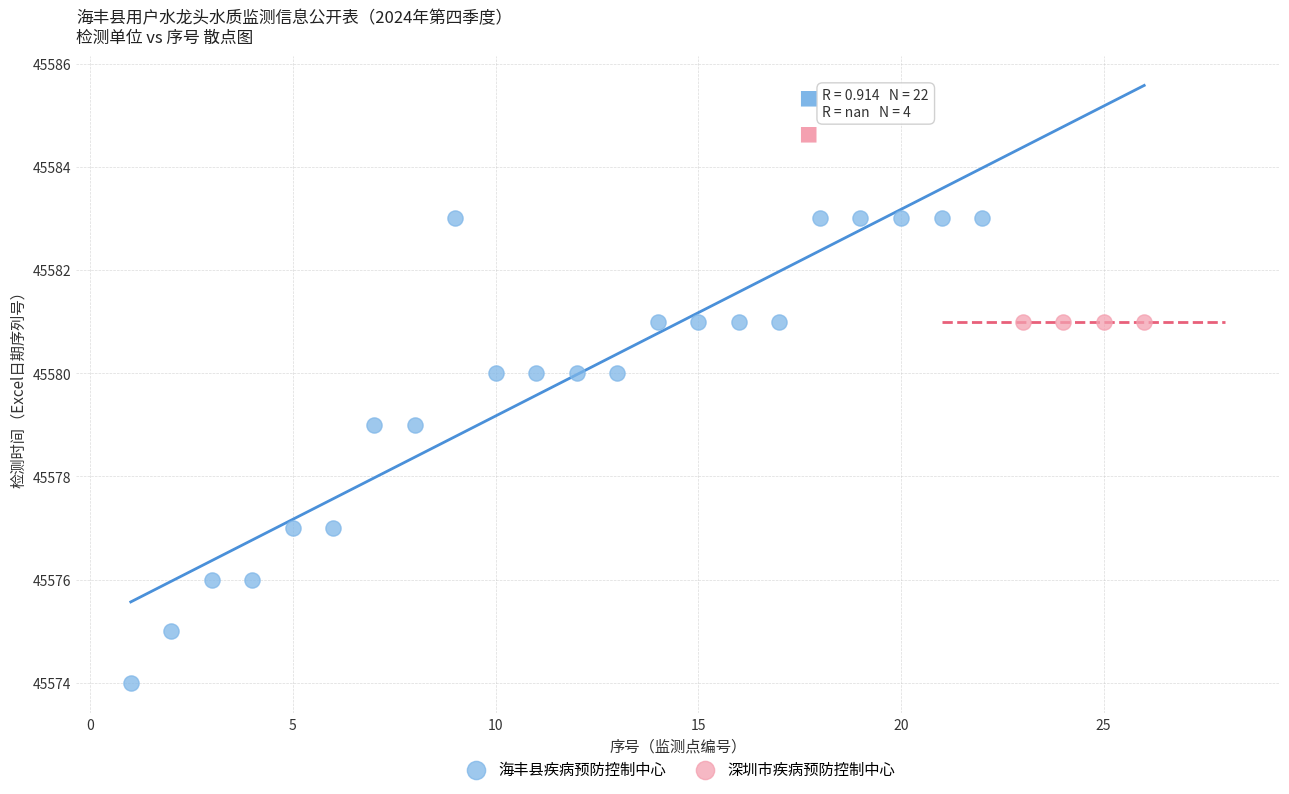

Which series reaches the maximum Y coordinate?

海丰县疾病预防控制中心